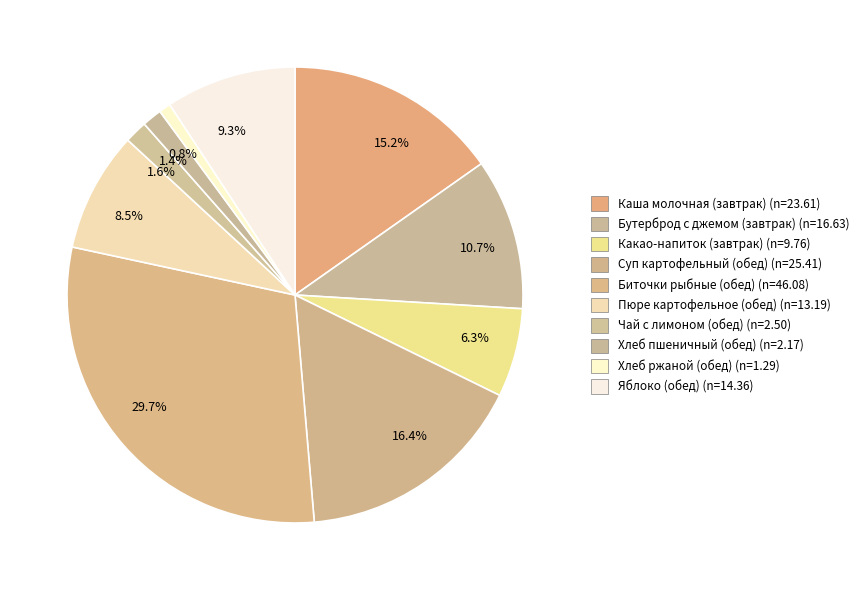

What is the largest slice in the pie chart?

29.7%